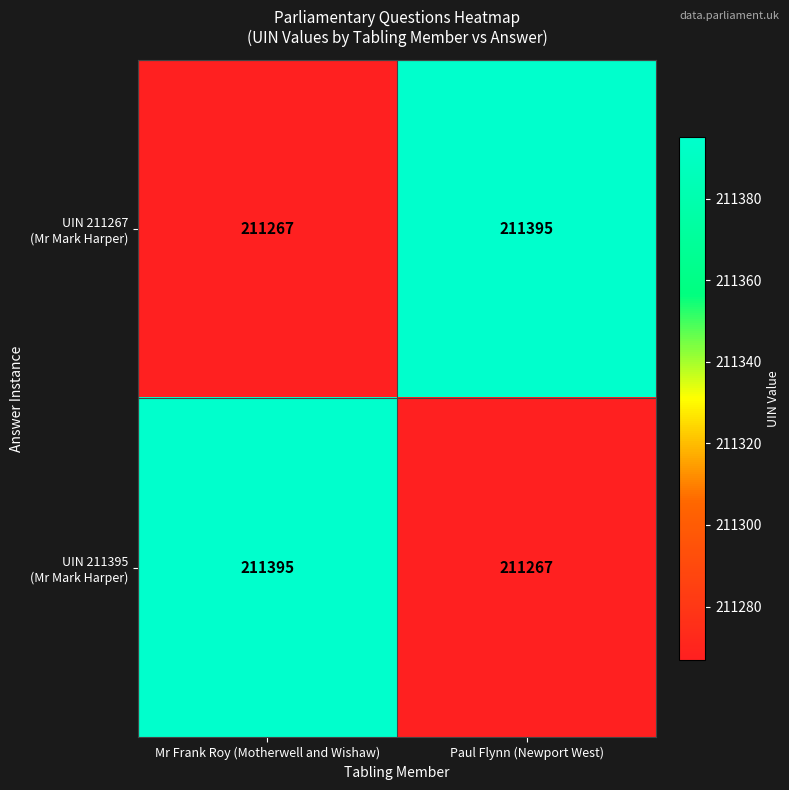

What is the total value across all series at Mr Frank Roy (Motherwell and Wishaw)?

422662